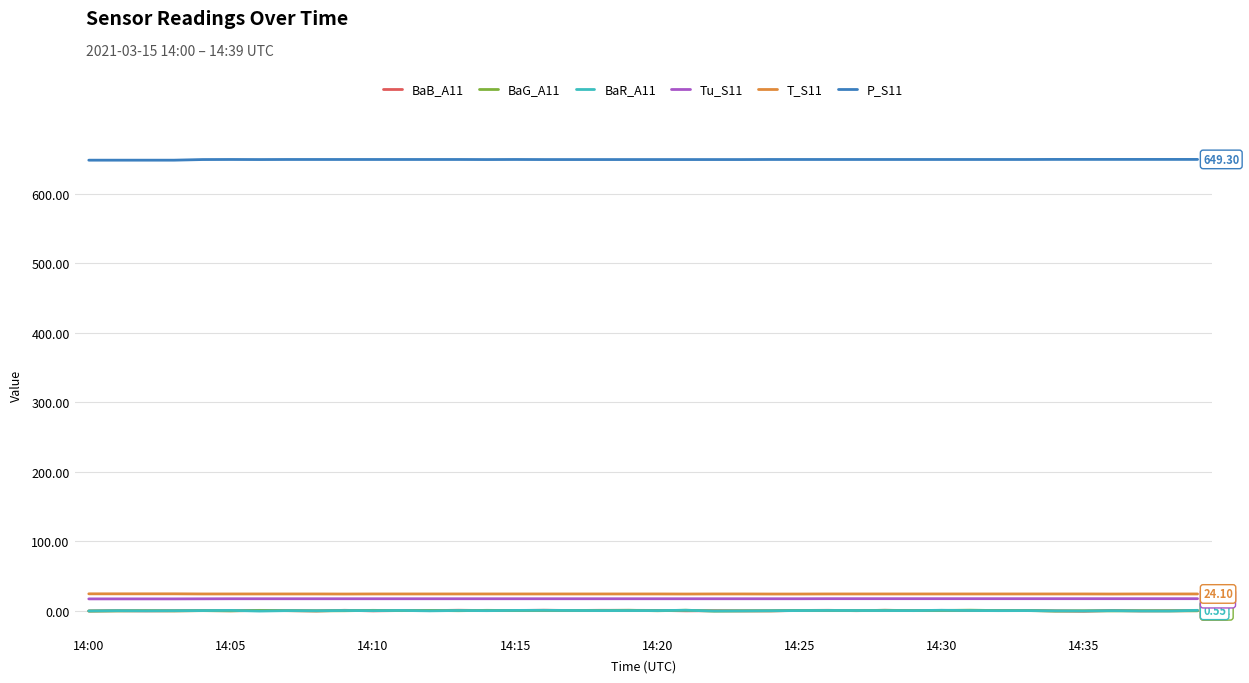

True or false: P_S11 and BaB_A11 cross at least once.

False